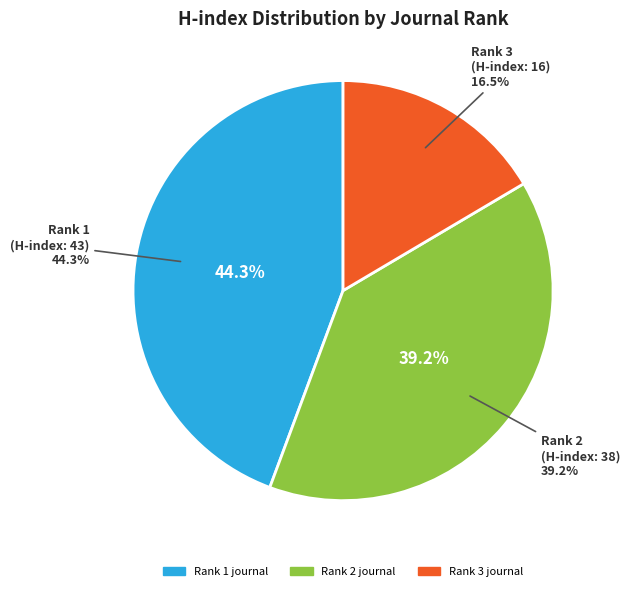

Is it true that Eksperimental'naya i Klinicheskaya Farmakologiya (Rank 3) is 16% of the pie?

True